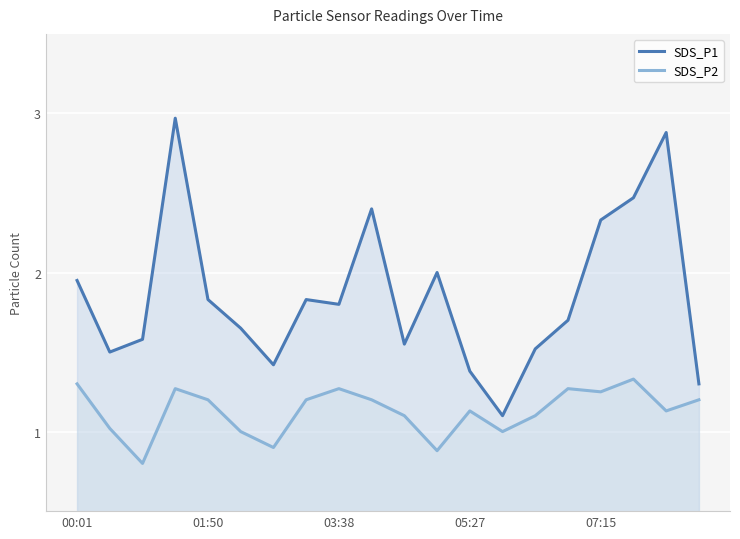

Is it true that SDS_P1 equals 1.6 at 5?

True